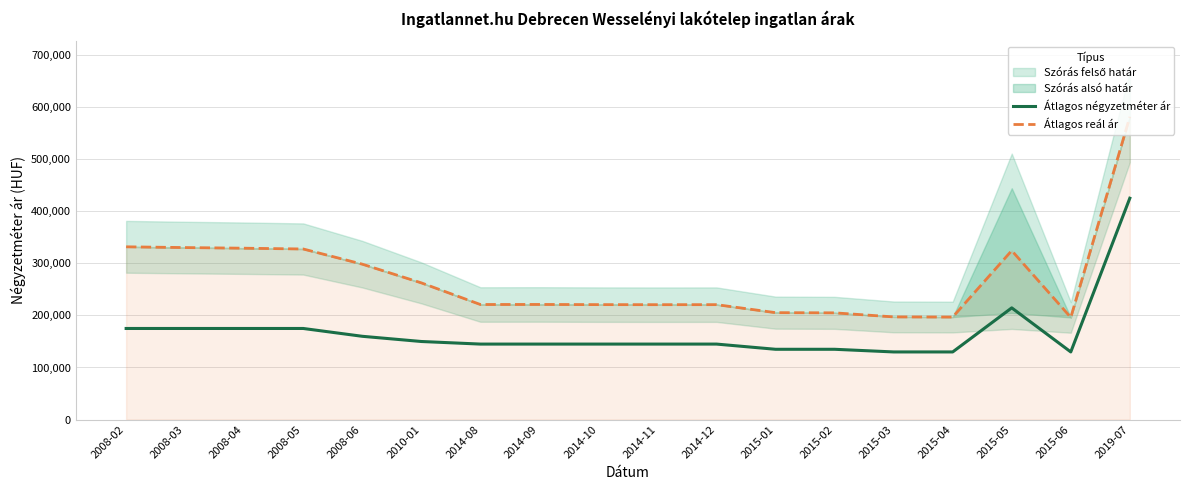

At which category is the sum across all series the highest?

2019-07